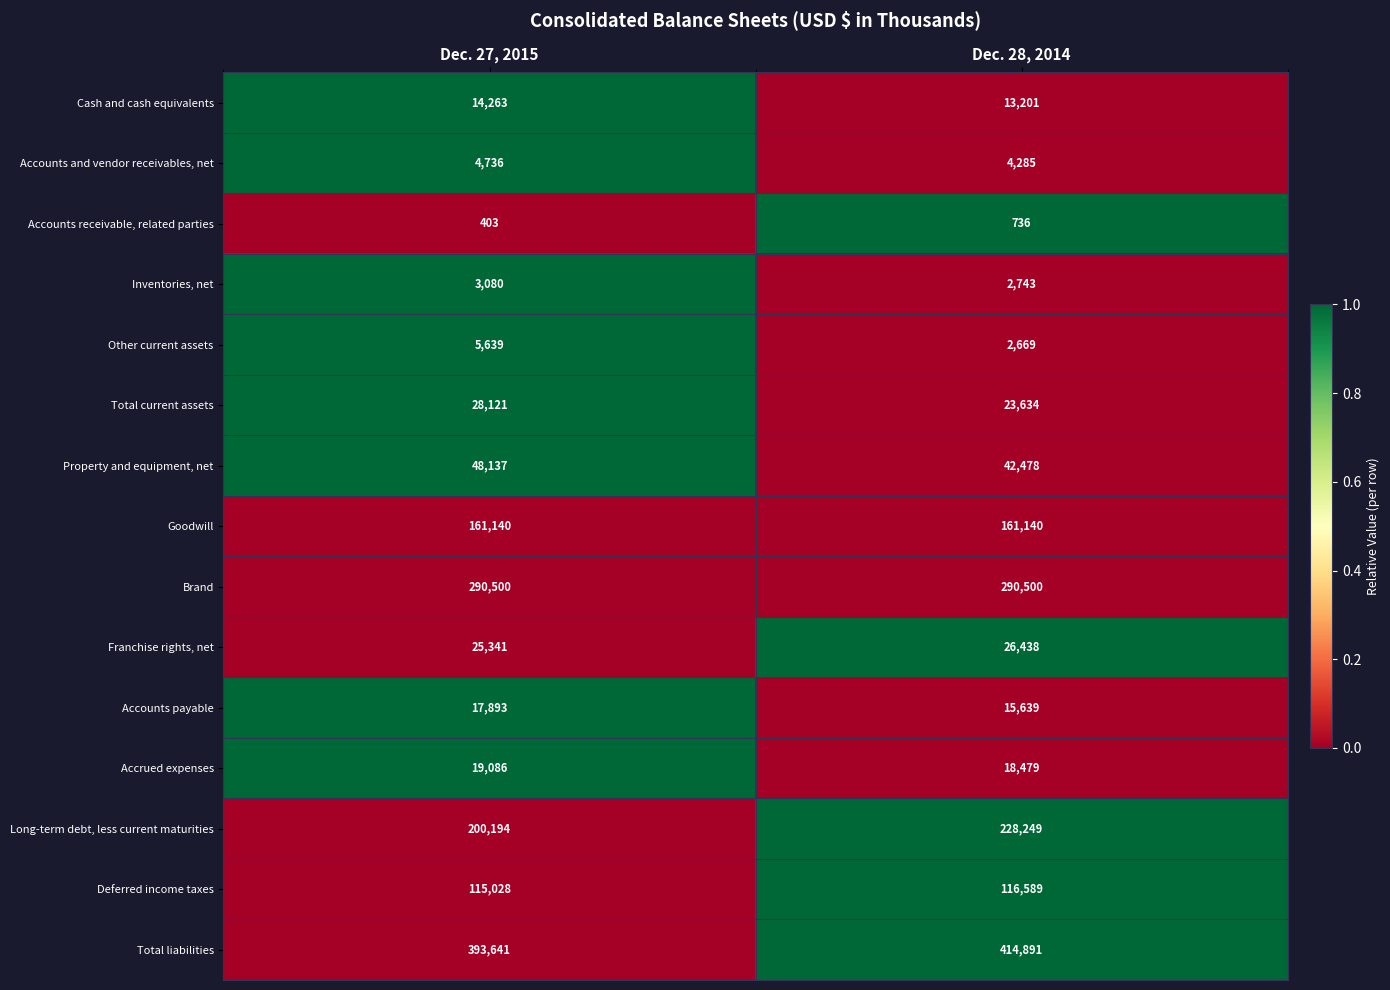

Which series has the largest total across all categories?

Total liabilities